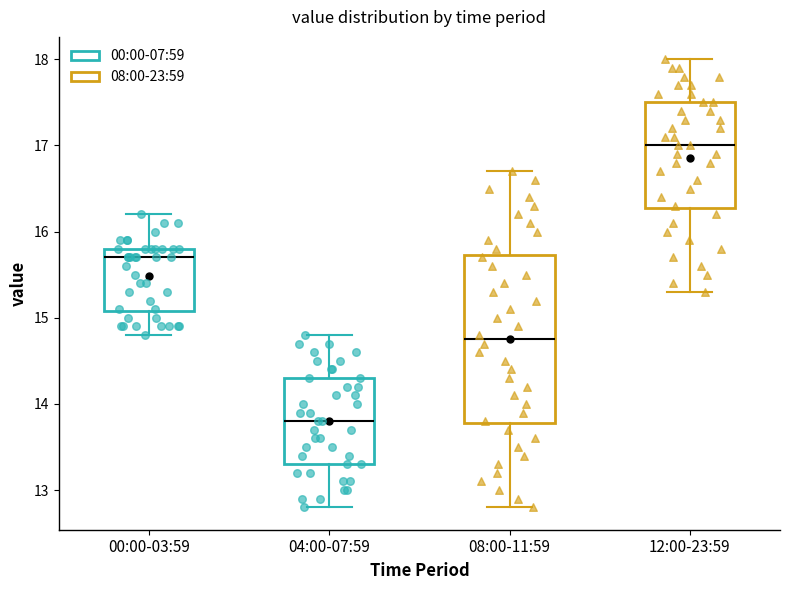

Where does the lower whisker of the box for 00:00-03:59 end on the y-axis? The values are not printed on the chart, so give them approximately, as read against the axis.

14.8